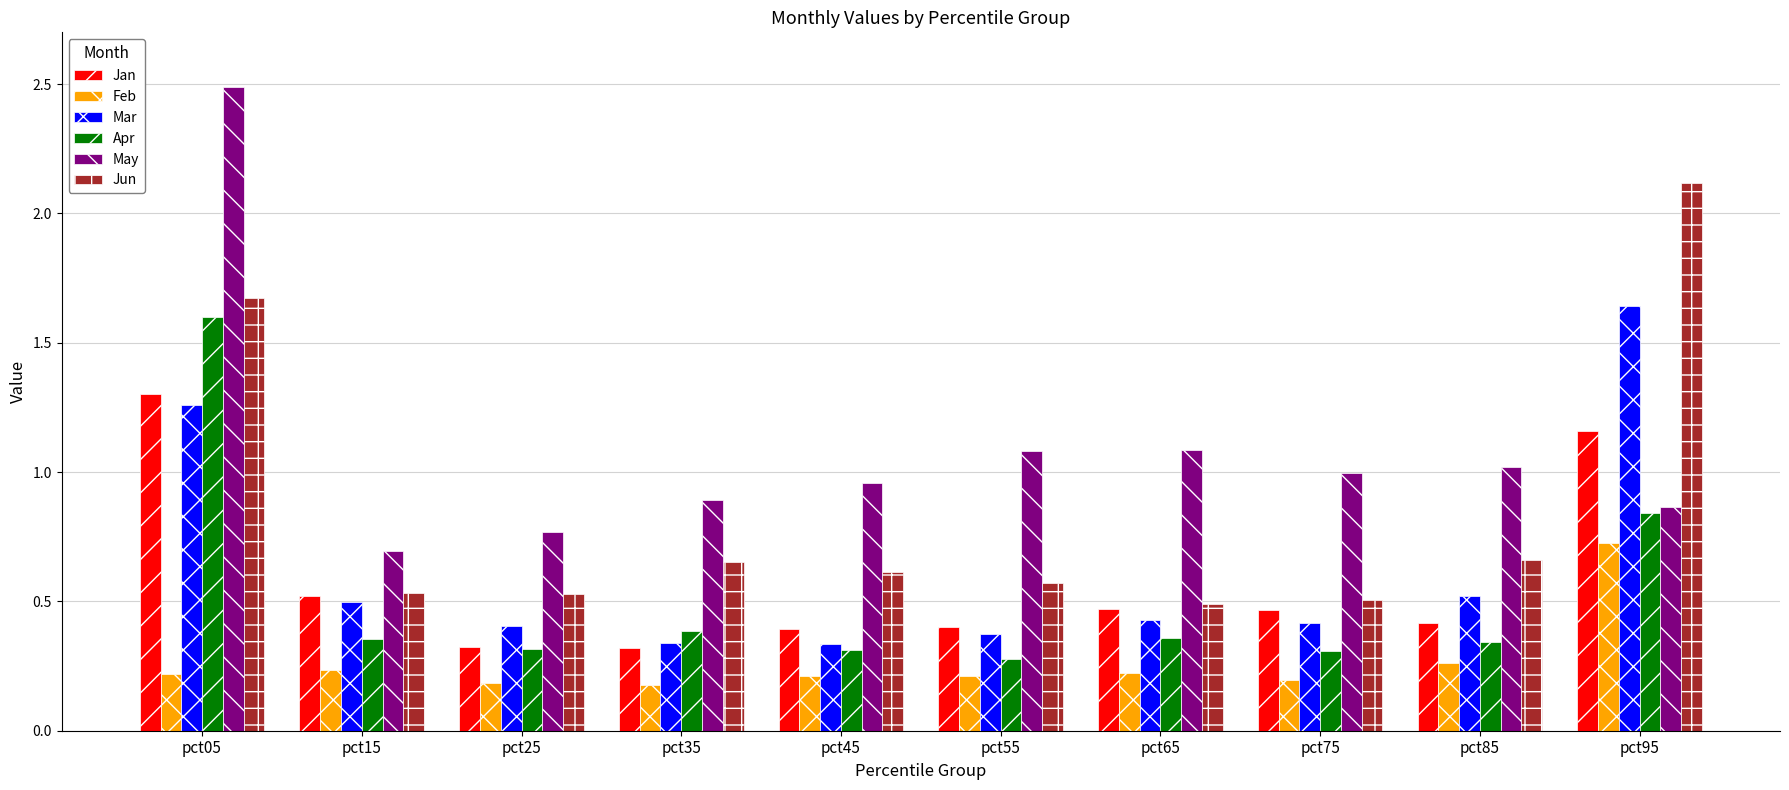

The value of Jun at pct95 is 0.5. True or false?

False